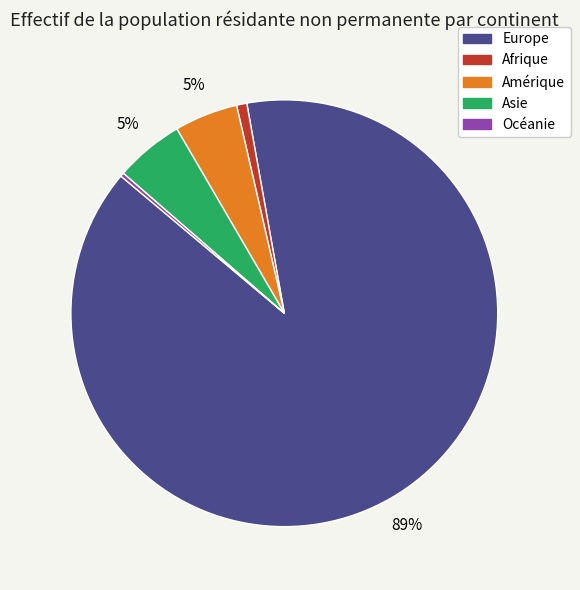

True or false: Afrique accounts for 1% of the total.

True